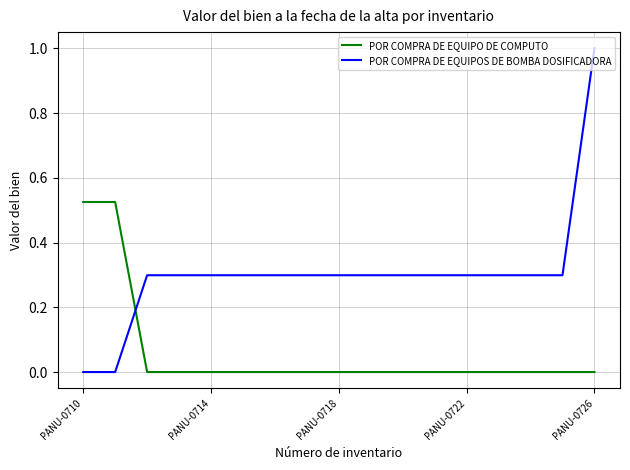

Which series has the widest spread of values?

POR COMPRA DE EQUIPOS DE BOMBA DOSIFICADORA